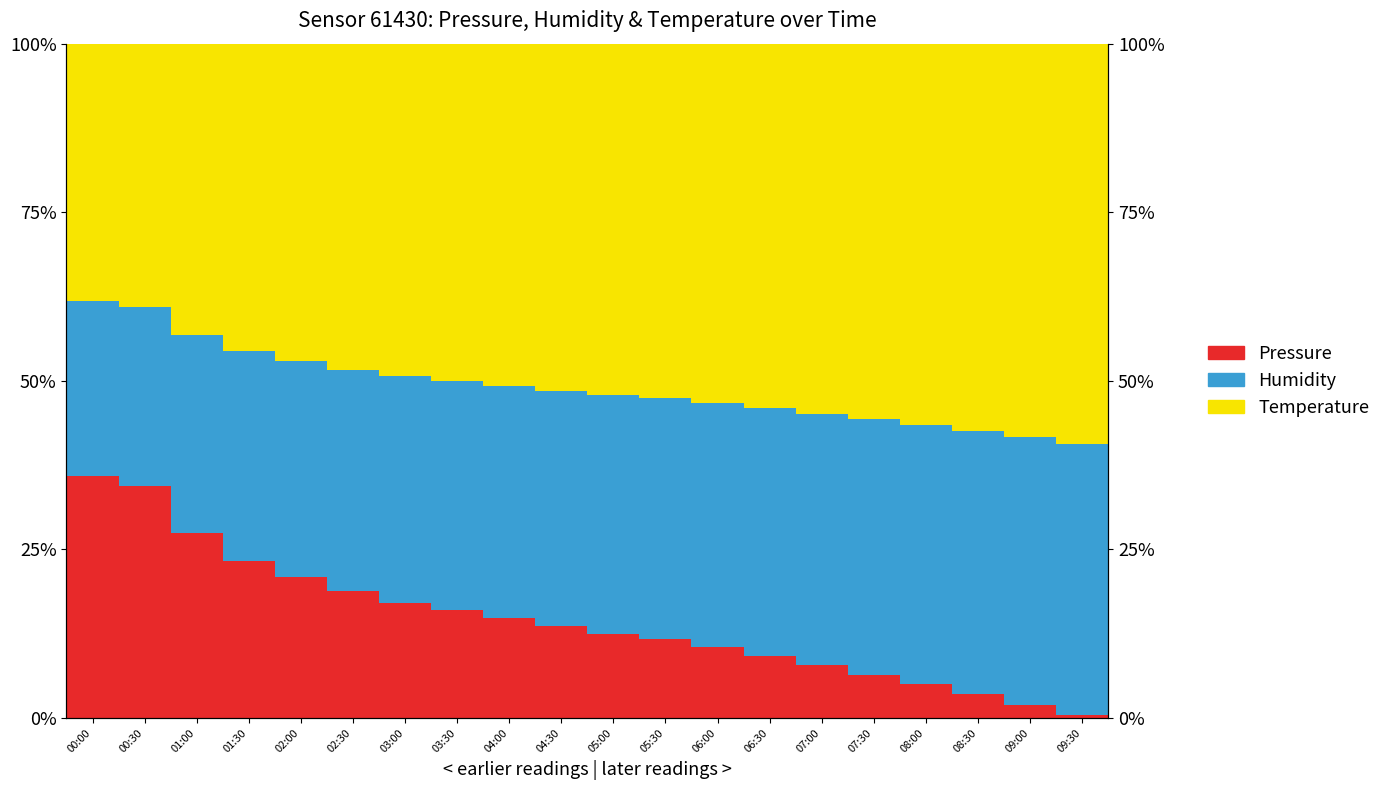

Rank the categories by Temperature value from lowest to highest.

00:00, 00:30, 01:00, 01:30, 02:00, 02:30, 03:00, 03:30, 04:00, 04:30, 05:00, 05:30, 06:00, 06:30, 07:00, 07:30, 08:00, 08:30, 09:00, 09:30